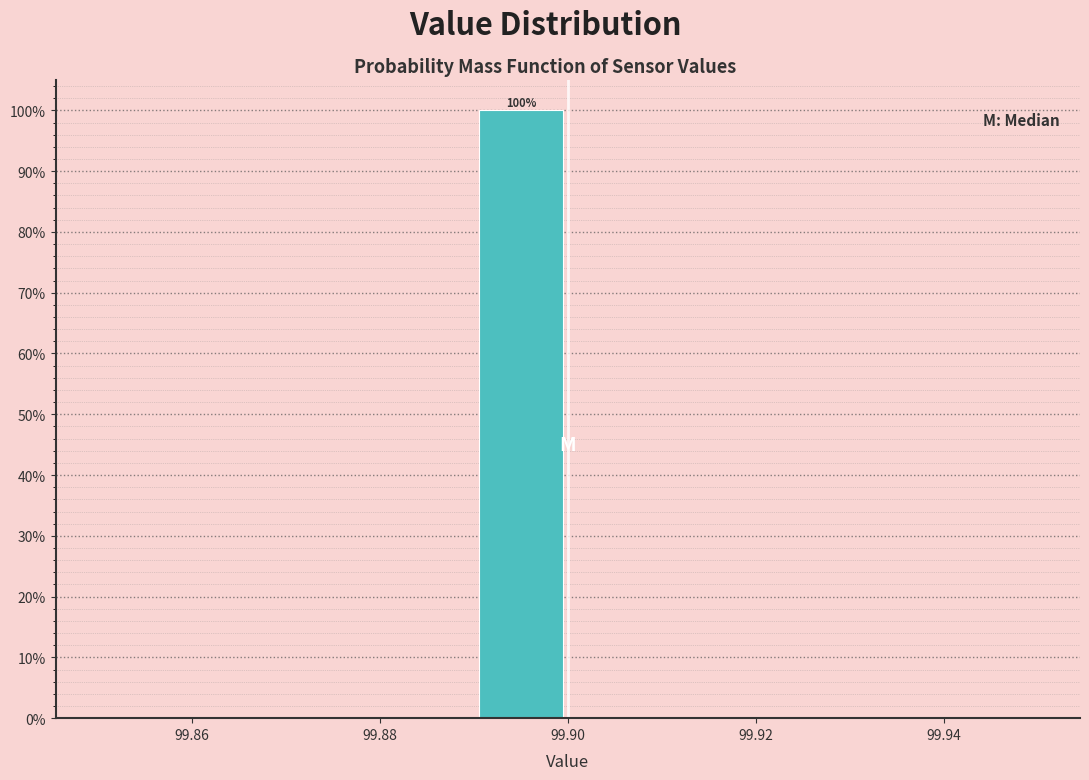

Over which range of the x-axis is the bar tallest?

99.89 to 99.90